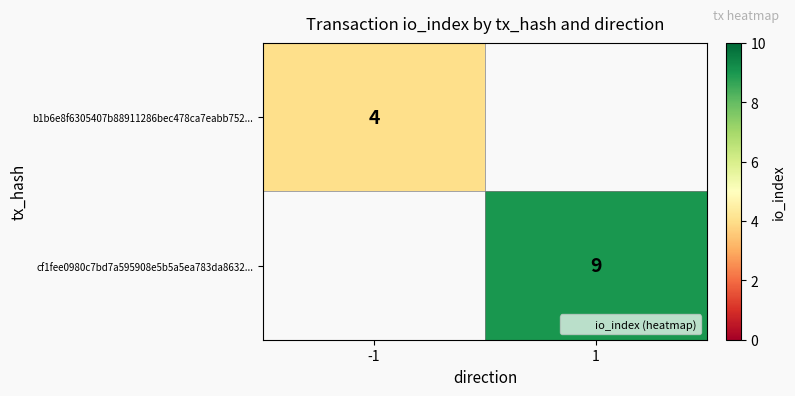

At which category does the chart reach its minimum across all series?

-1